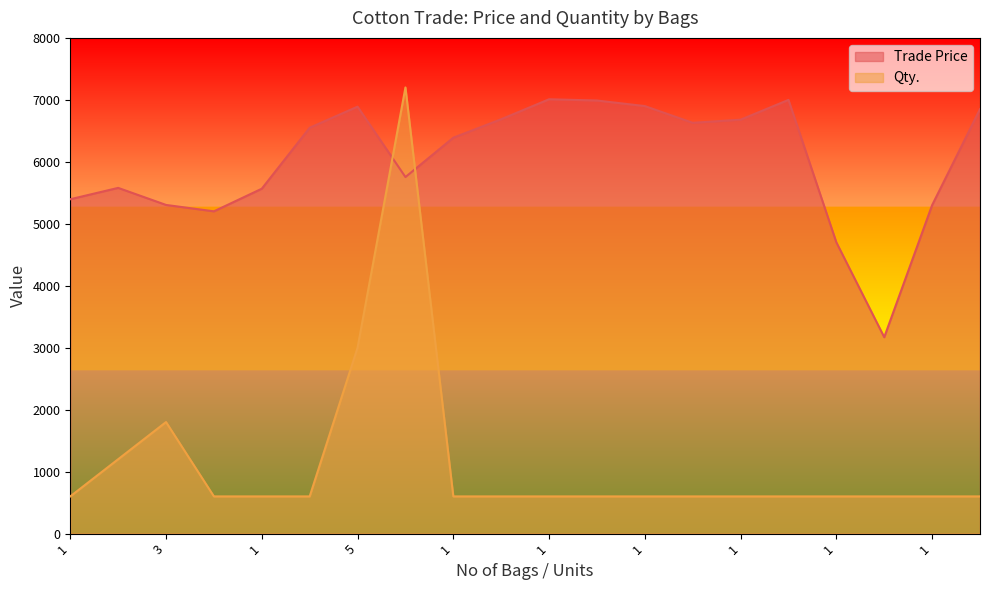

At which label does Trade Price reach its peak?

1